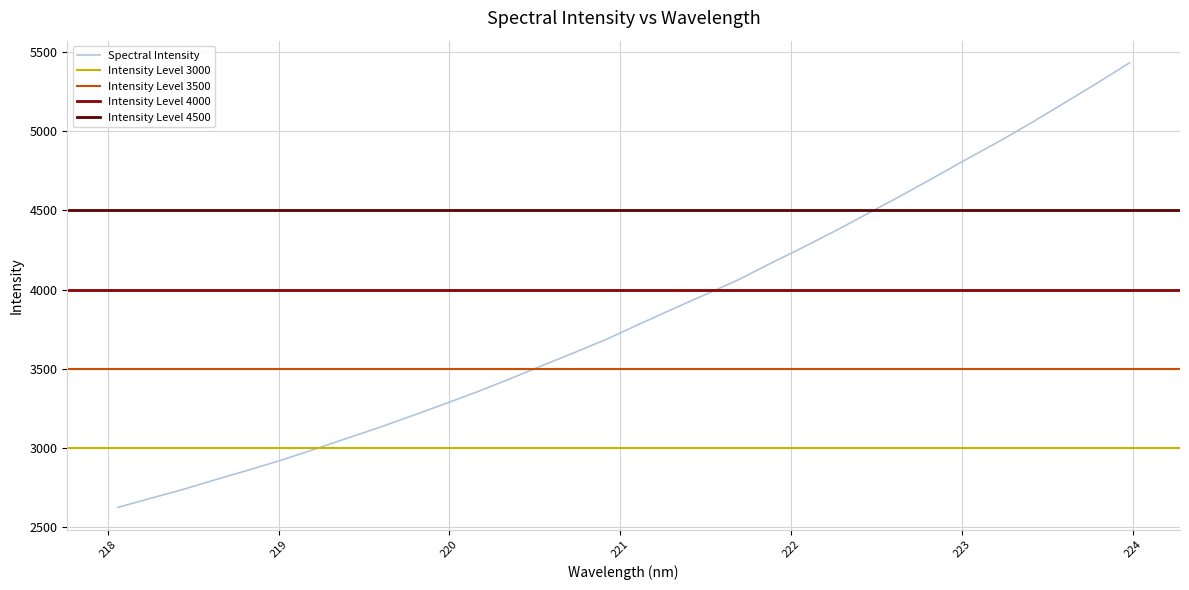

True or false: the data shows 6937.1 at 223.408.

False